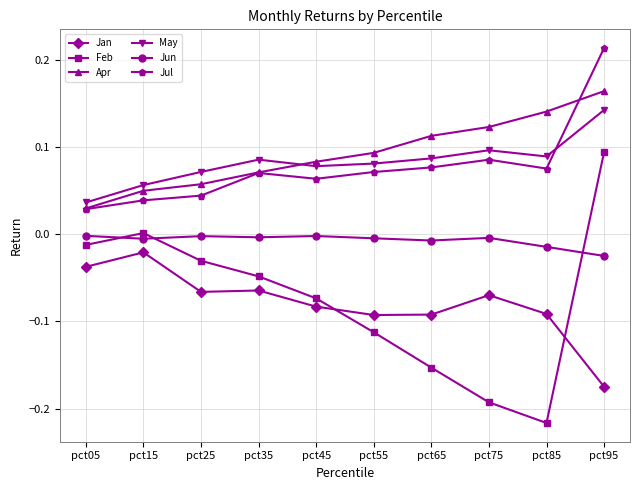

Is it true that Feb equals -0.0 at pct25?

True